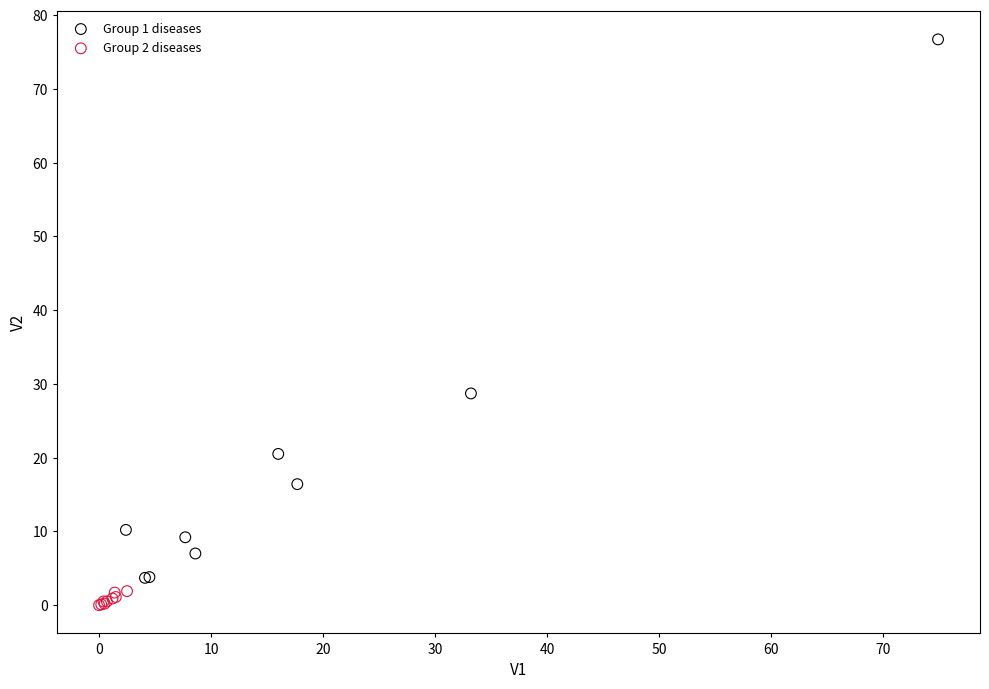

Which series contains the highest Y value?

Group 1 diseases